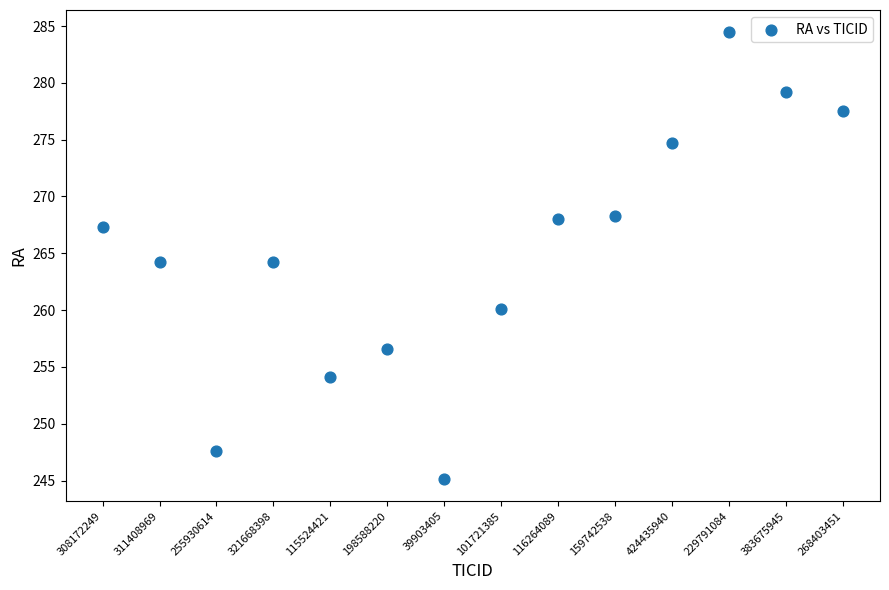

What is the range of Y values (max minus min)?

39.3